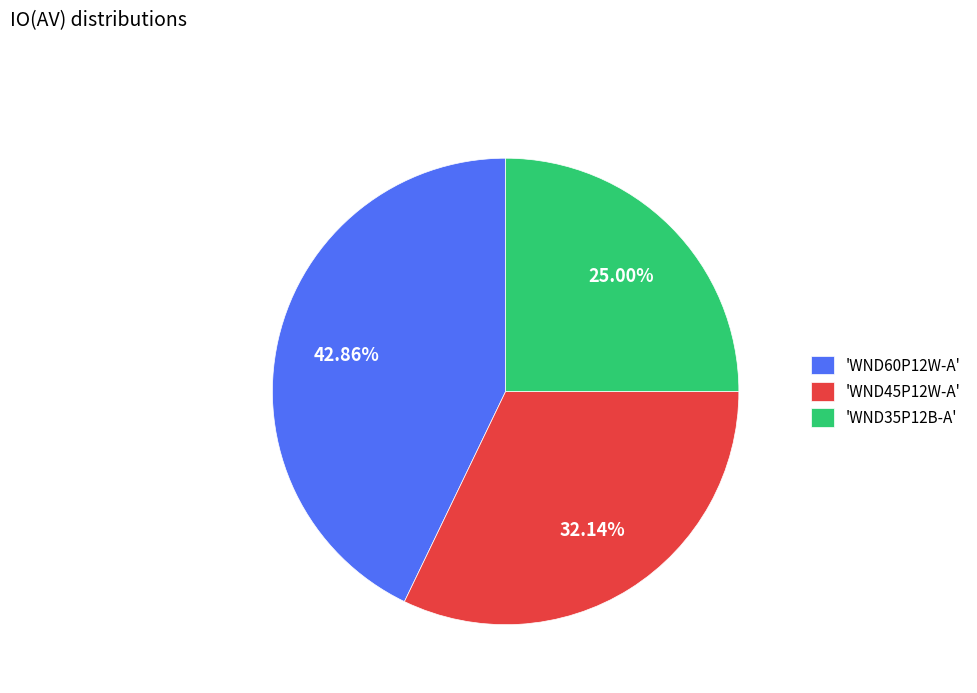

Rank the categories by value from highest to lowest.

'WND60P12W-A', 'WND45P12W-A', 'WND35P12B-A'